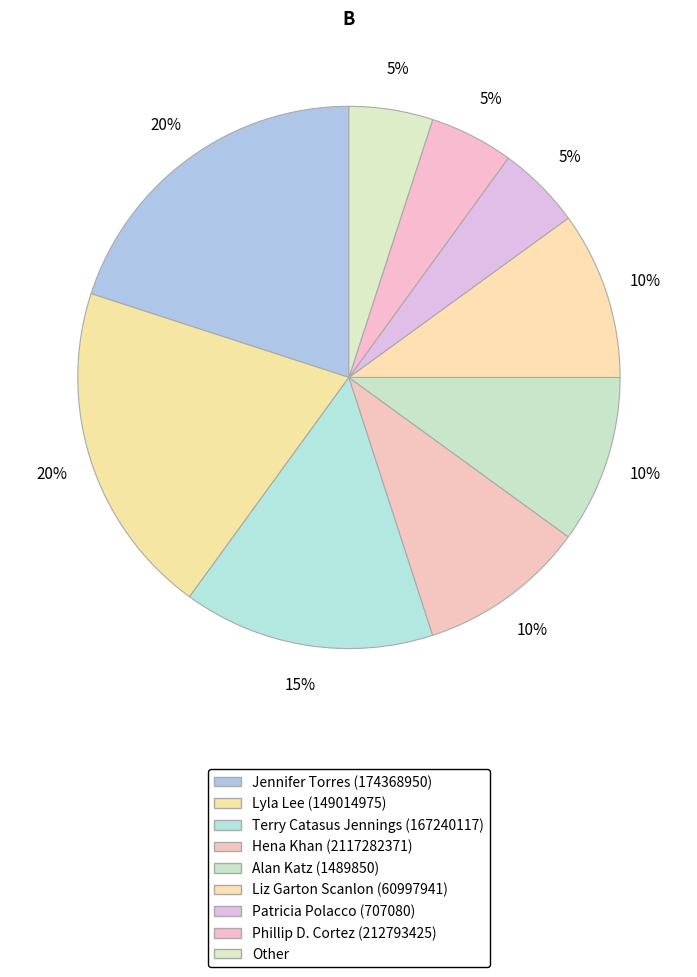

To the nearest percent, what is the average slice percentage?

11%